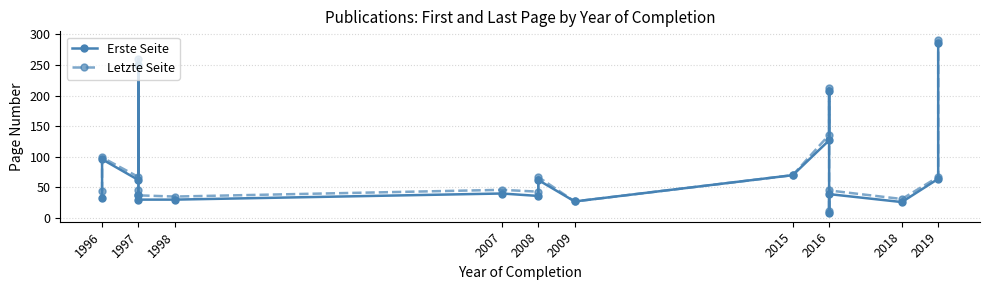

True or false: Erste Seite has a value of 33 at 1996.

True